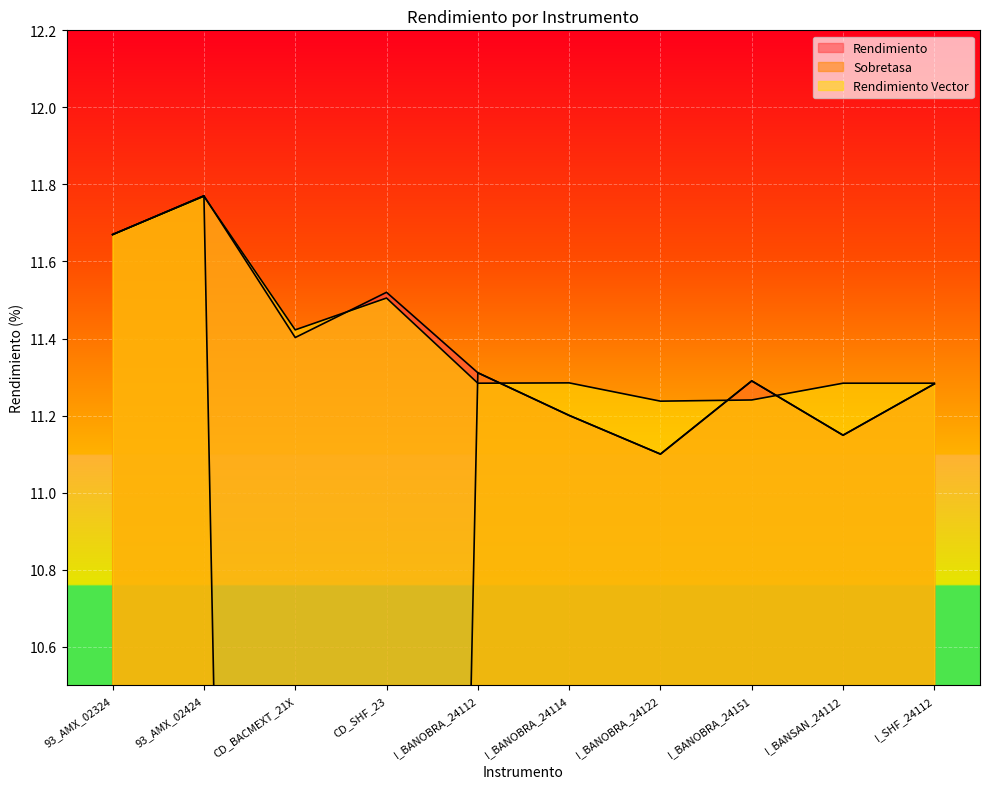

Where is the first local maximum for Sobretasa?

93_AMX_02424